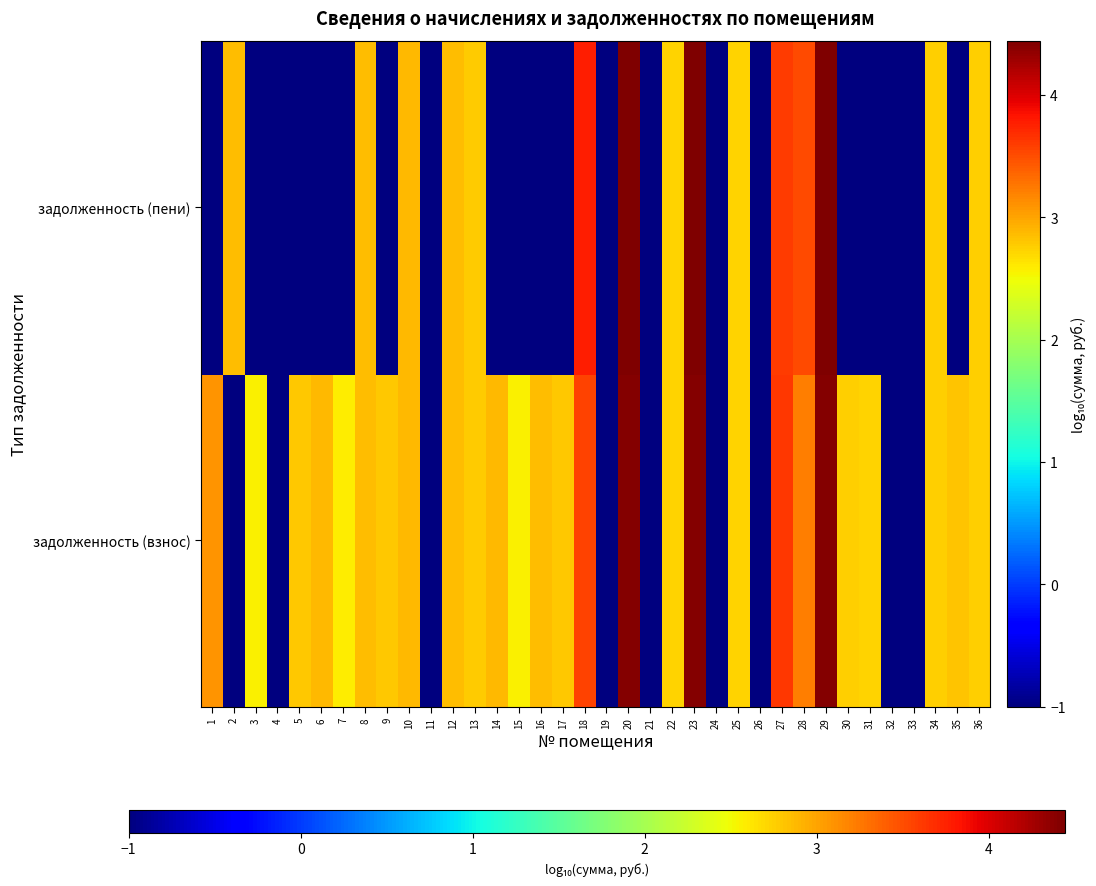

At which category is the sum across all series the highest?

29